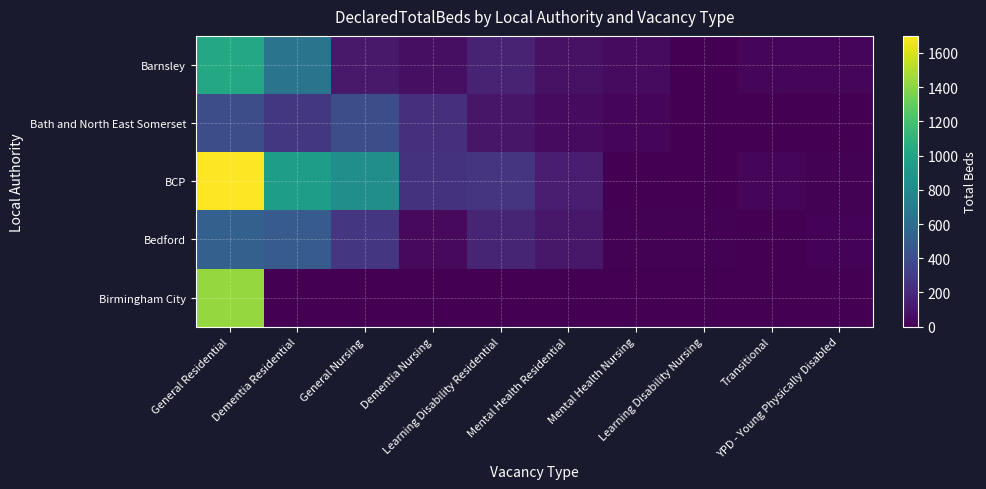

What is the difference between the highest and lowest values at Learning Disability Residential?

262